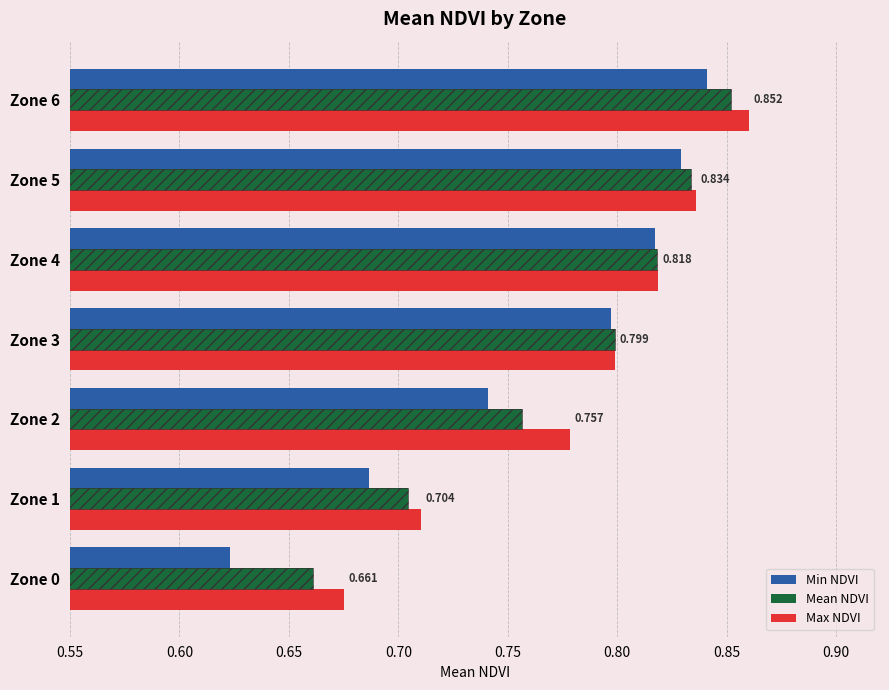

Count the Mean NDVI values in the range 0 to 1.

7